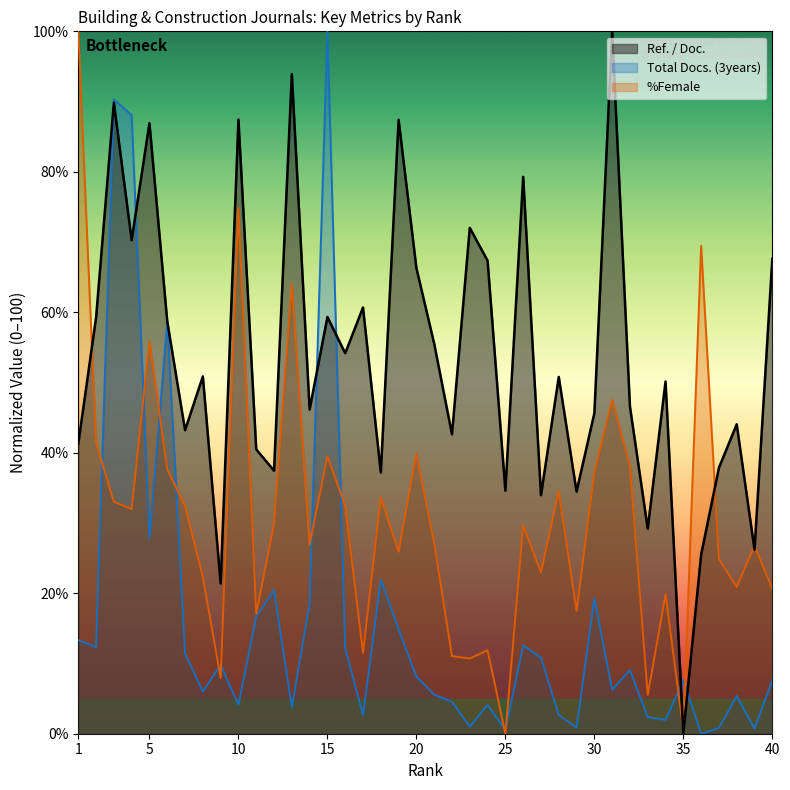

What is the approximate value of %Female at 30?

37.2